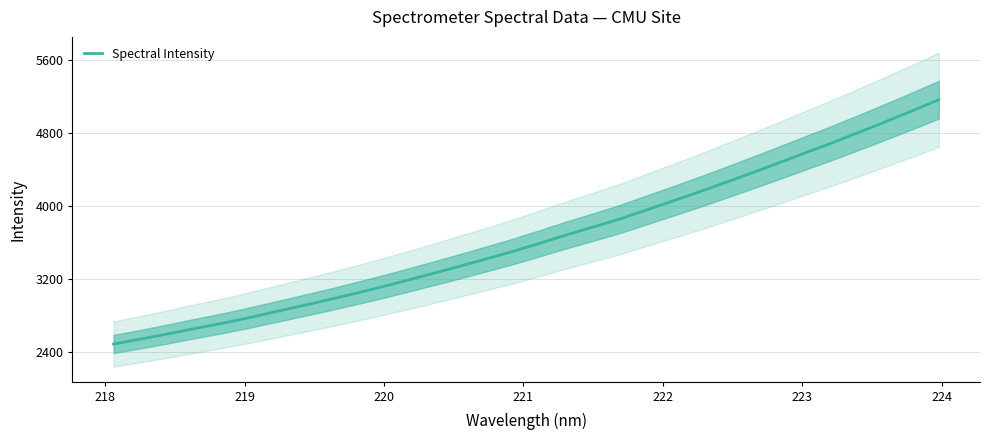

What is the difference between the second highest and minimum values?

2557.0